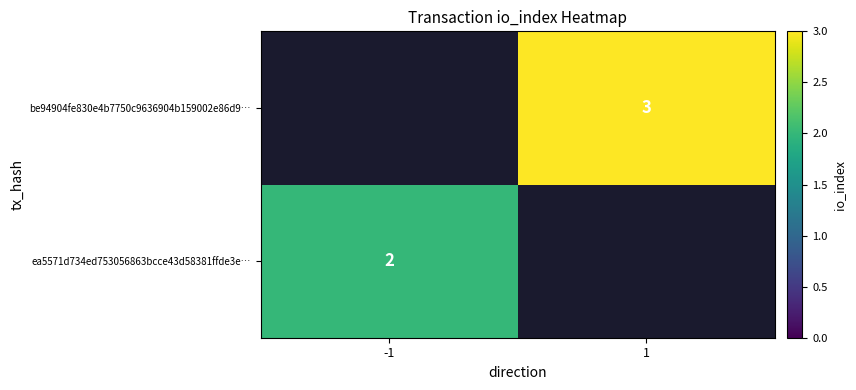

The value of ea5571d734ed753056863bcce43d58381ffde3e… at -1 is 2. True or false?

True